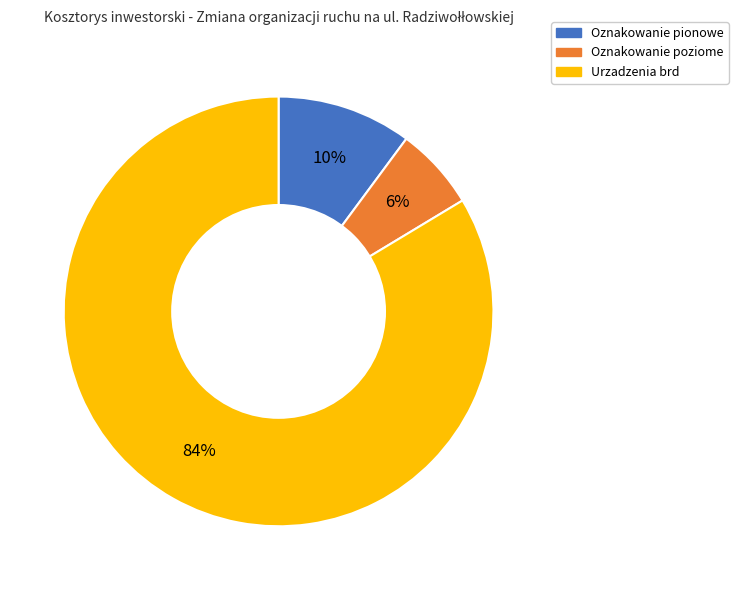

Which category accounts for the majority?

Urzadzenia brd